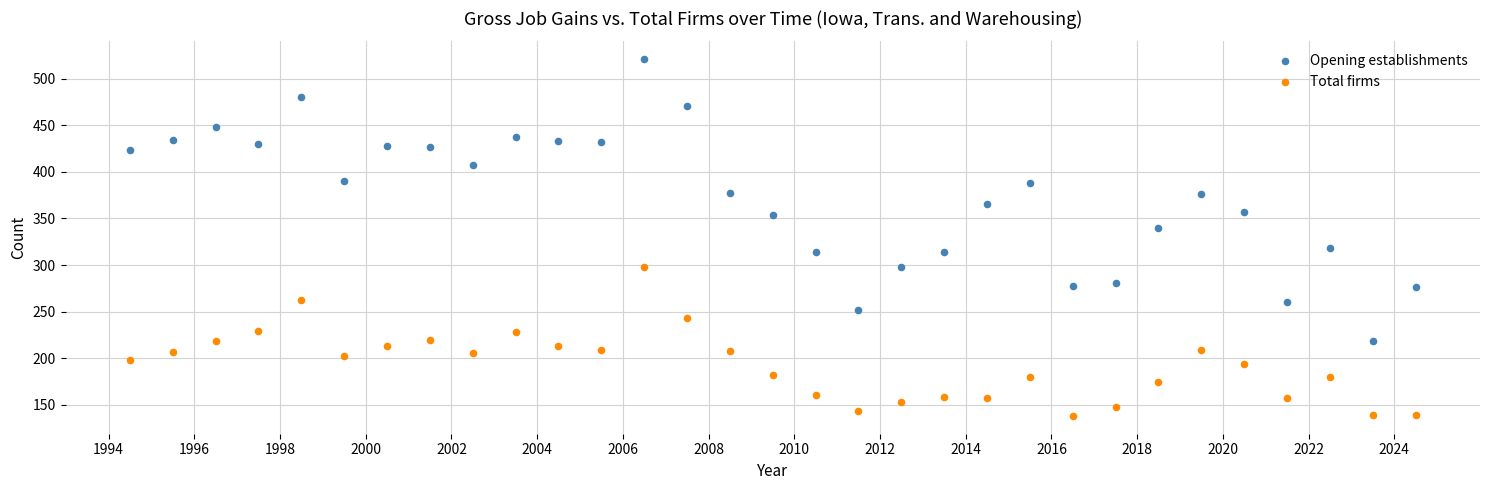

Which series reaches the maximum Y coordinate?

Opening establishments